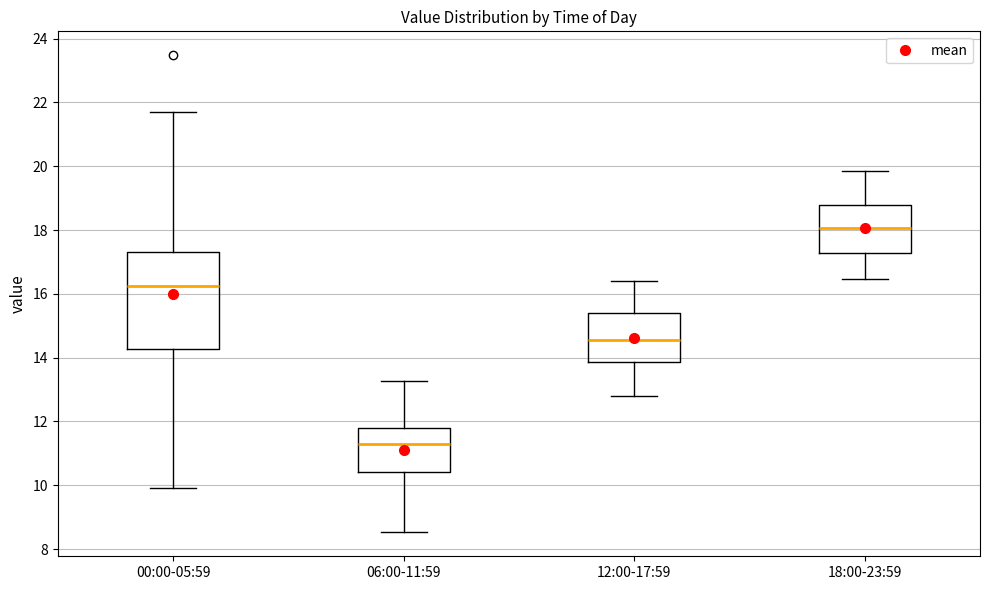

Reading left to right, read every box against the y-axis: the position of its median line, the range the box covers, and the ends of its whiskers. The values are not printed on the chart, so give them approximately, as read against the axis.

00:00-05:59: median 16.2, box 14.2 to 17.4, whiskers 10.0 to 21.8
06:00-11:59: median 11.4, box 10.4 to 11.8, whiskers 8.6 to 13.2
12:00-17:59: median 14.6, box 13.8 to 15.4, whiskers 12.8 to 16.4
18:00-23:59: median 18.0, box 17.2 to 18.8, whiskers 16.4 to 19.8